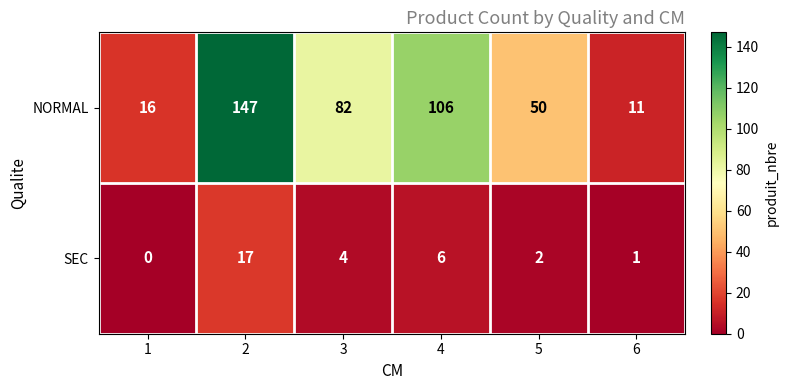

What is the total value across all series at 2?

164